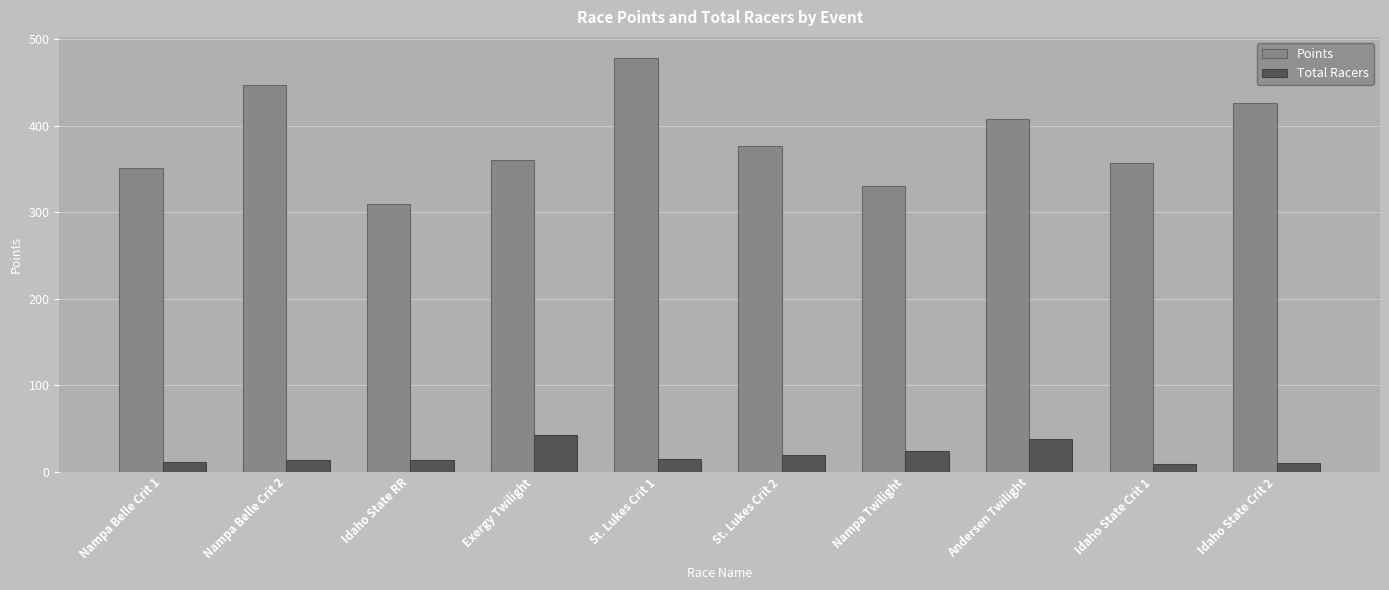

Rank the series by their average value, from highest to lowest.

Points, Total Racers